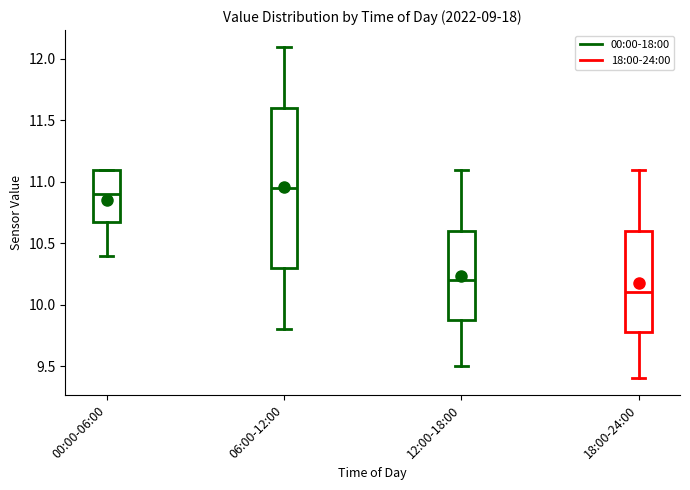

Comparing the boxes themselves (not the whiskers), which one is the tallest?

06:00-12:00